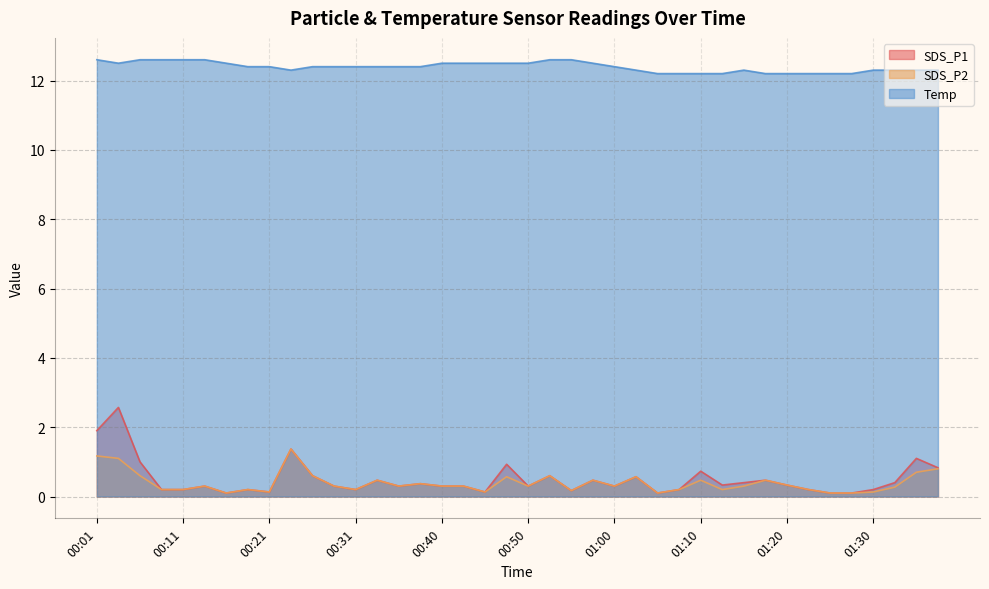

What is the maximum value for SDS_P2?

1.4